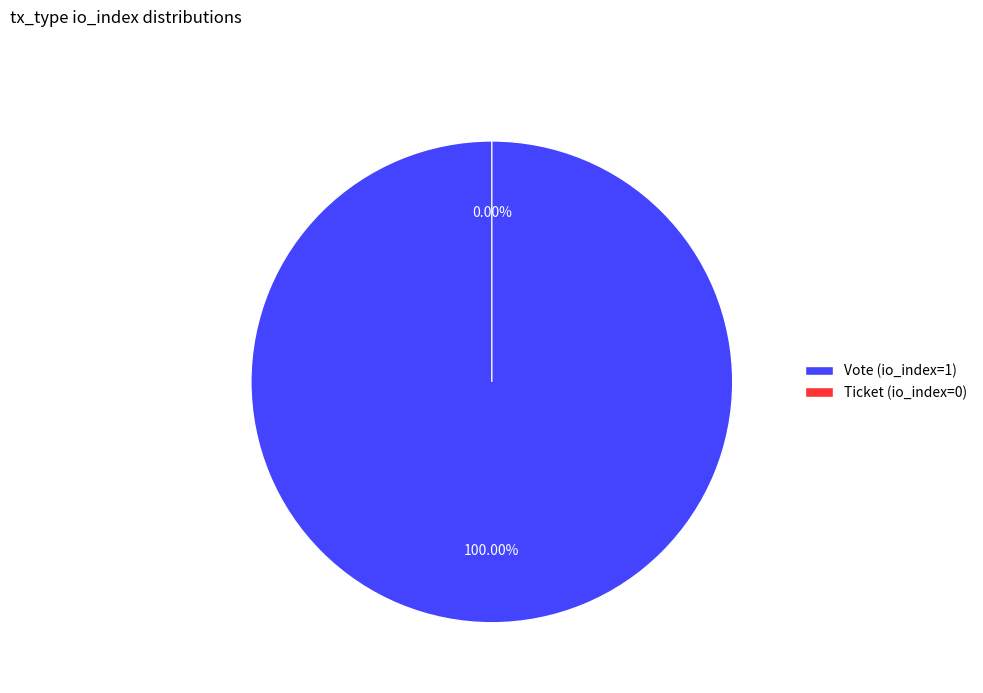

Which has a higher value, Ticket (io_index=0) or Vote (io_index=1)?

Vote (io_index=1)